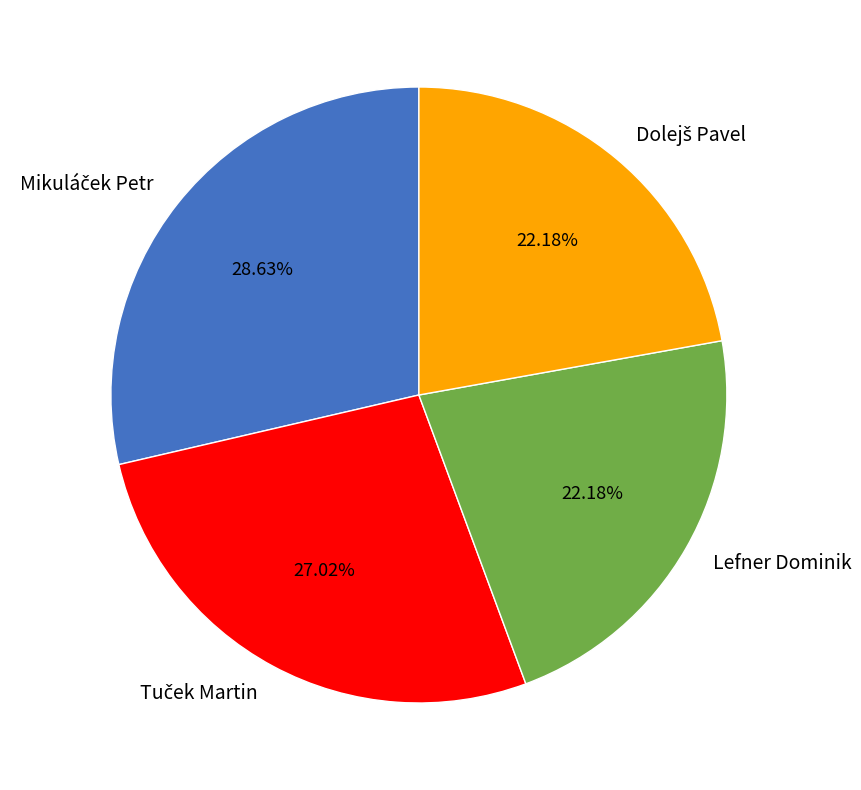

Does any single category account for the majority?

No